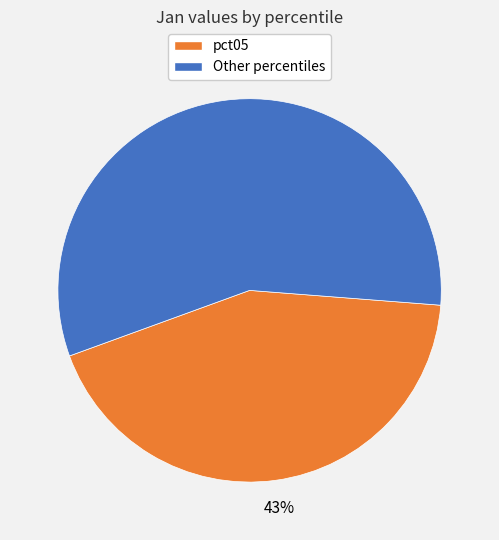

Is there any slice that represents more than half of the pie?

Yes